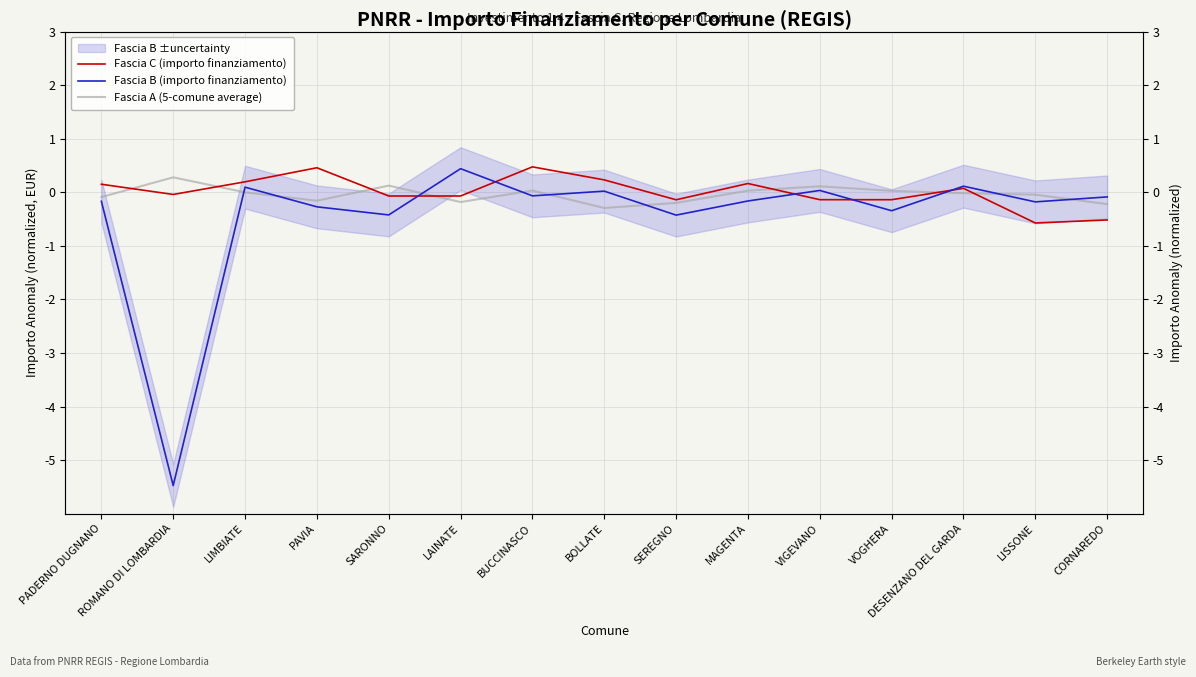

At which category does Fascia A (5-comune average) reach its first local valley?

PAVIA